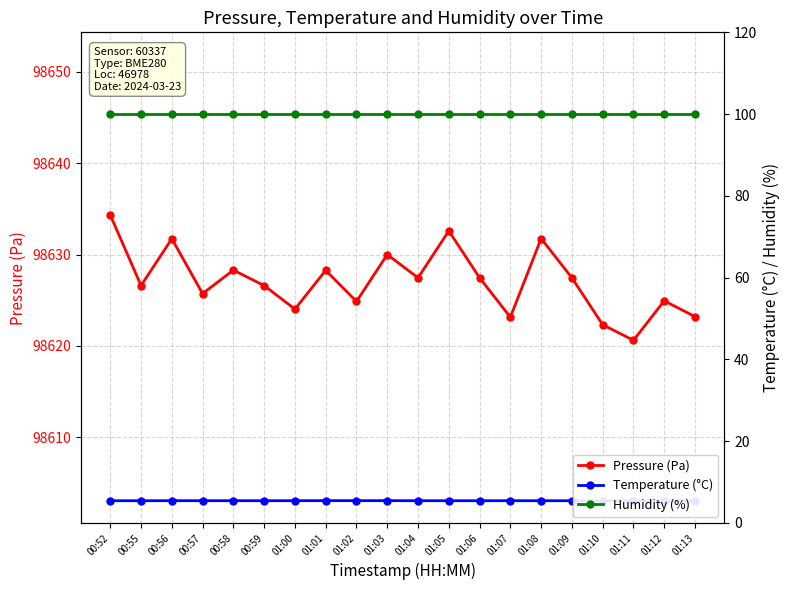

The value of Pressure (Pa) at 00:57 is 21314.3. True or false?

False